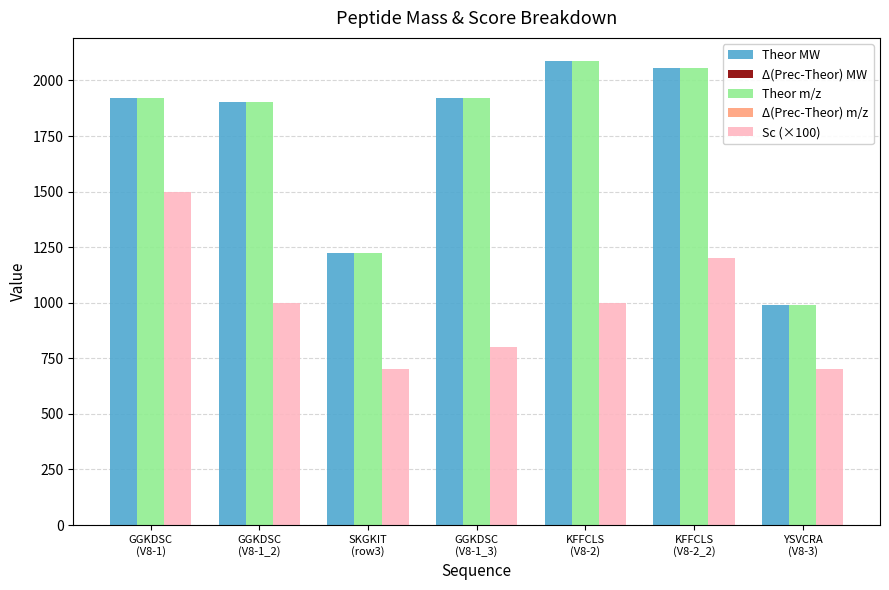

What is the spread (max minus min) of values at YSVCRA
(V8-3)?

989.4